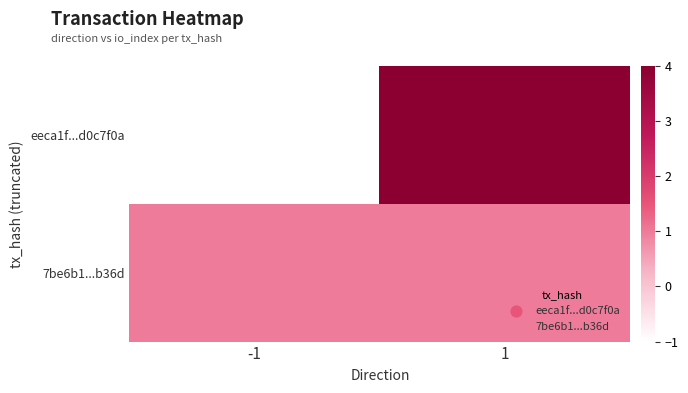

At 1, list the series in order from smallest to largest.

7be6b1...b36d, eeca1f...d0c7f0a